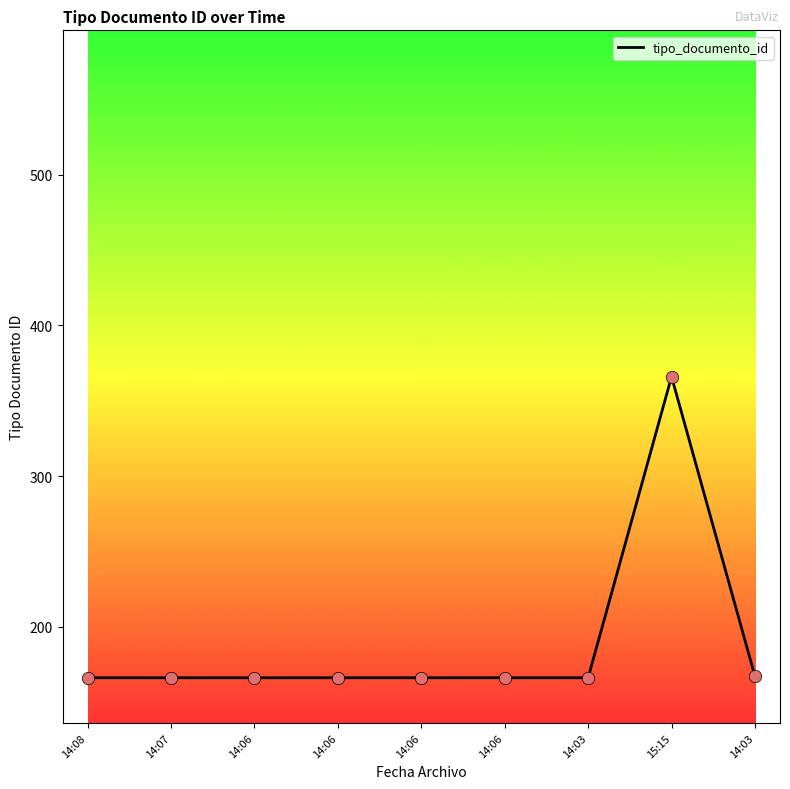

What is the ratio of the value at 14:03 to the value at 14:06?

1.0